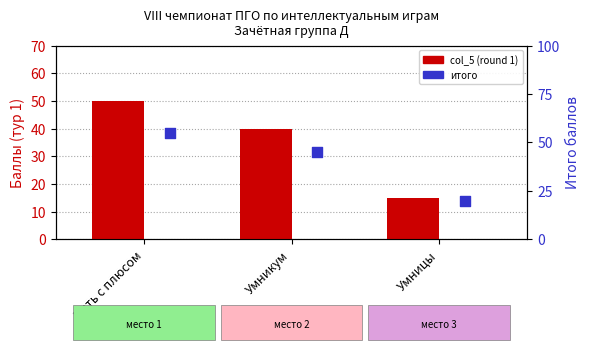

Which series has the largest total across all categories?

итого